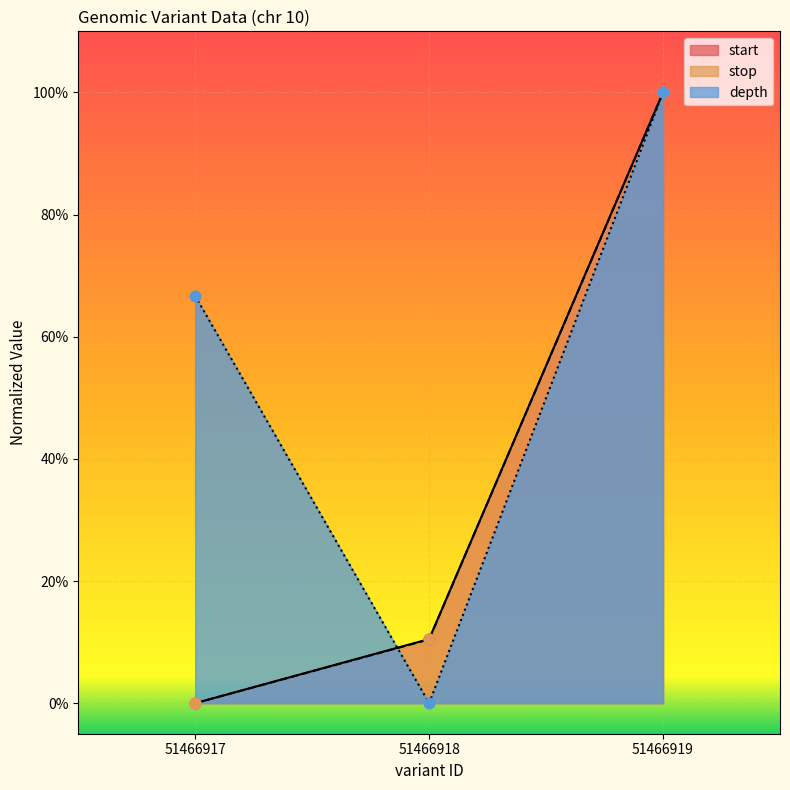

At which category is the sum across all series the highest?

51466919